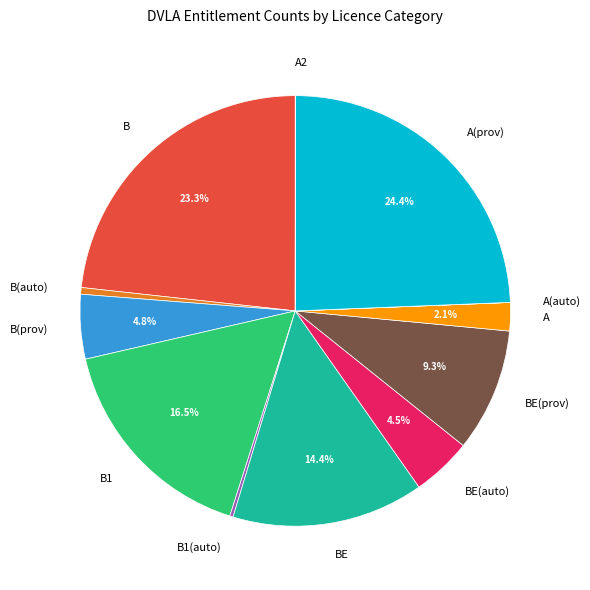

Which category has the biggest portion of the pie?

A(prov)